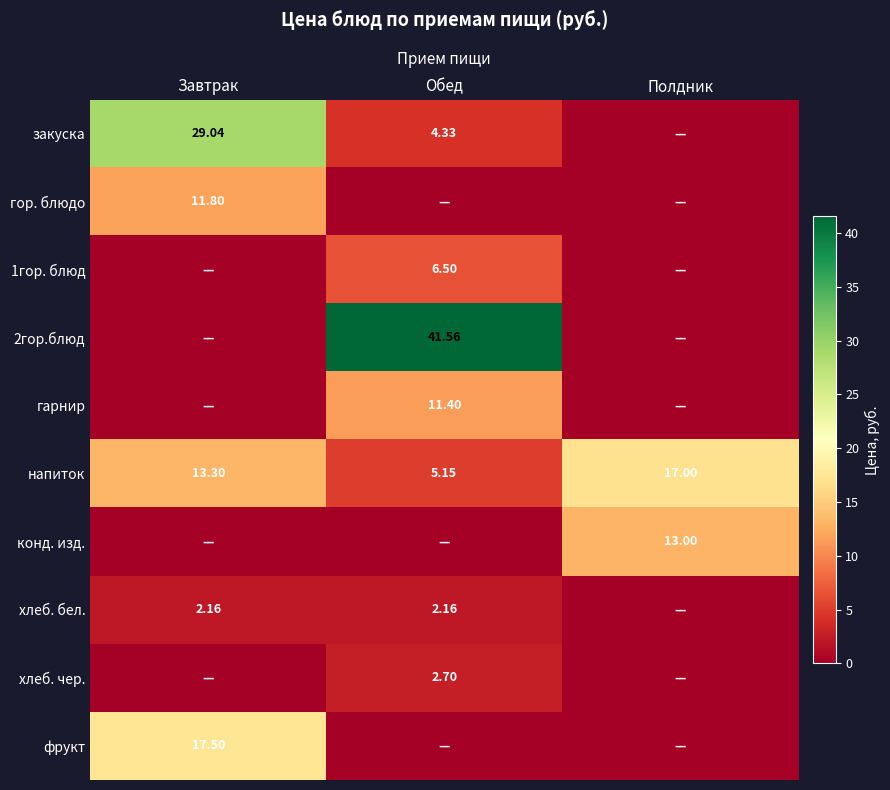

Is the value of гор. блюдо at Завтрак greater than the value of 1гор. блюд at Обед?

Yes